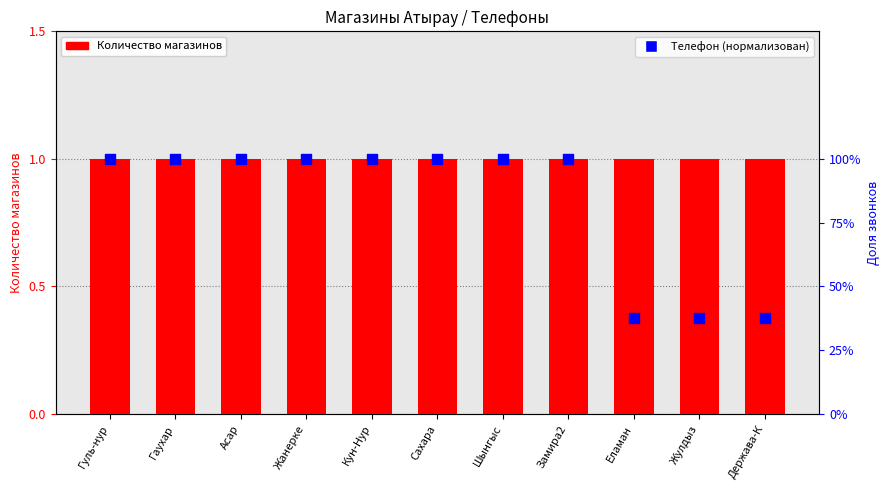

What are all the series names shown in the legend?

Количество магазинов, Телефон (нормализован)